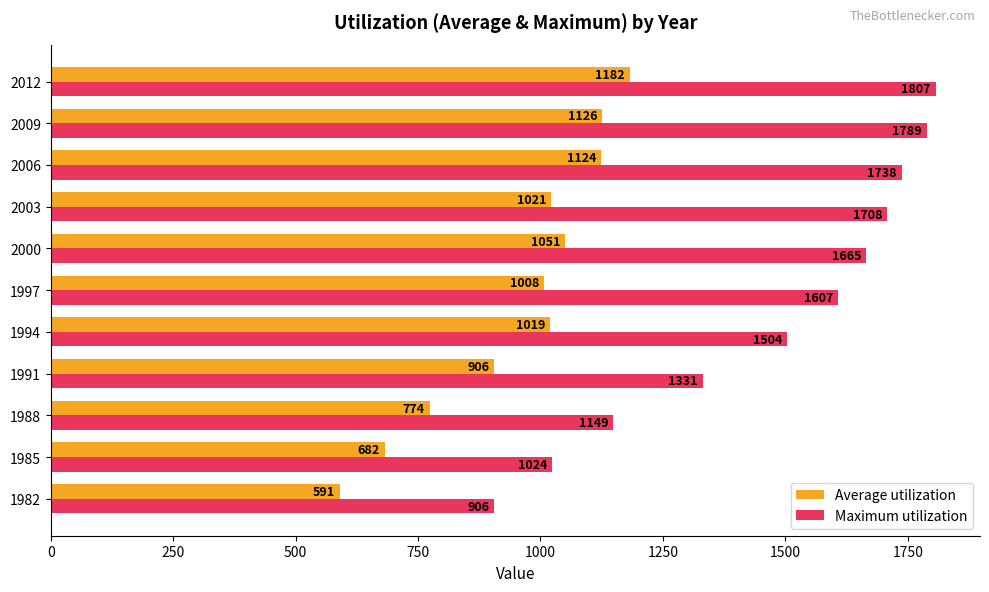

What is the sum of all Maximum utilization values?

16228